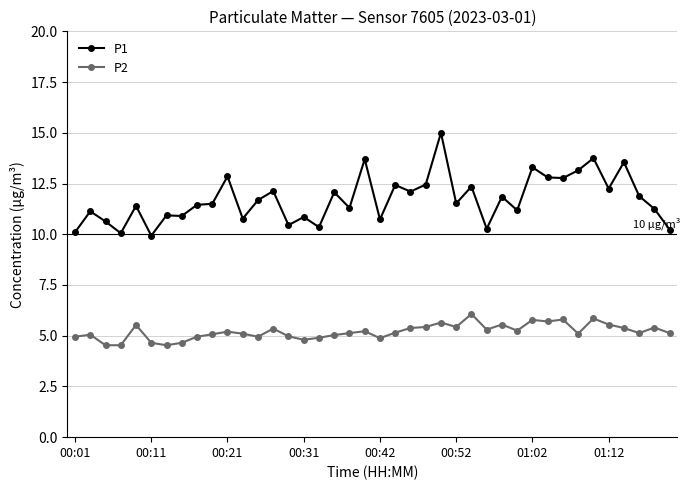

What is the value of the P1 point at the 37th from the left?

13.6